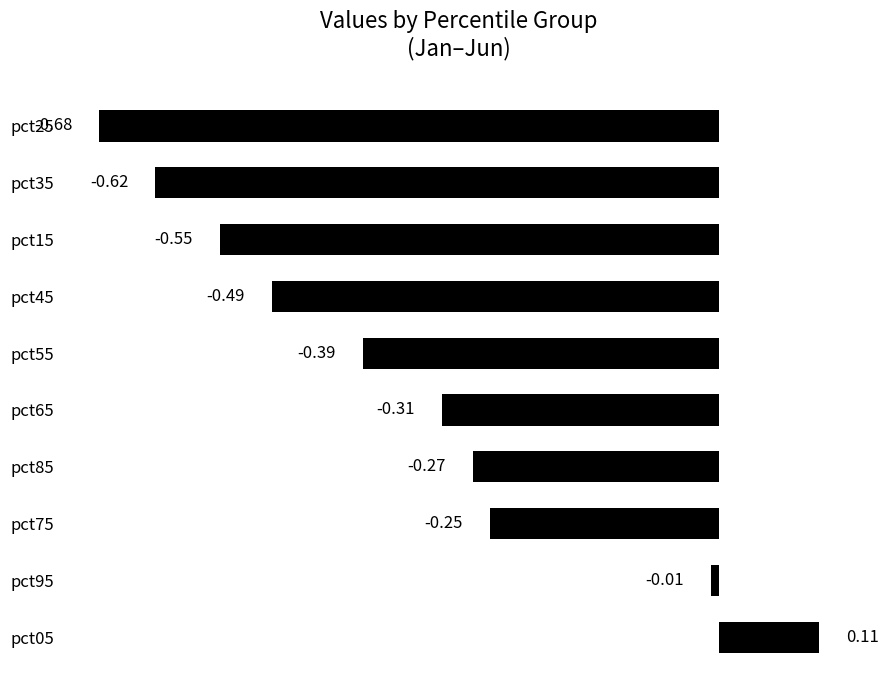

What is the difference between the maximum and minimum values?

0.8